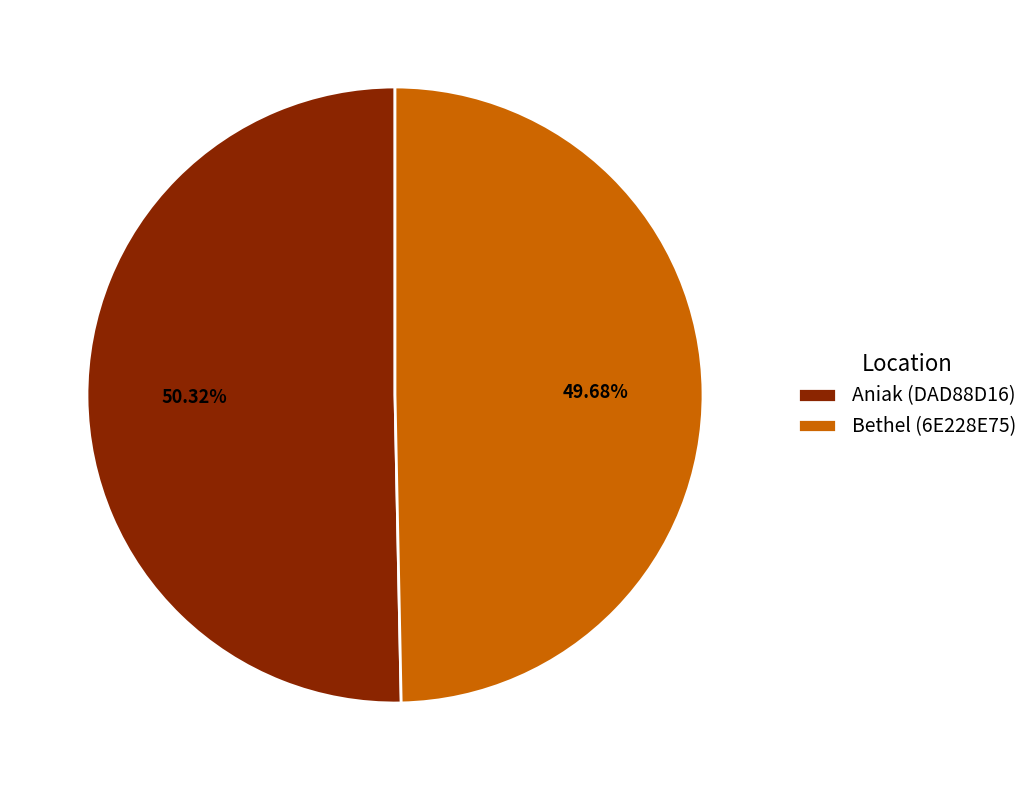

The Aniak (DAD88D16) slice represents 50% of the pie. True or false?

True